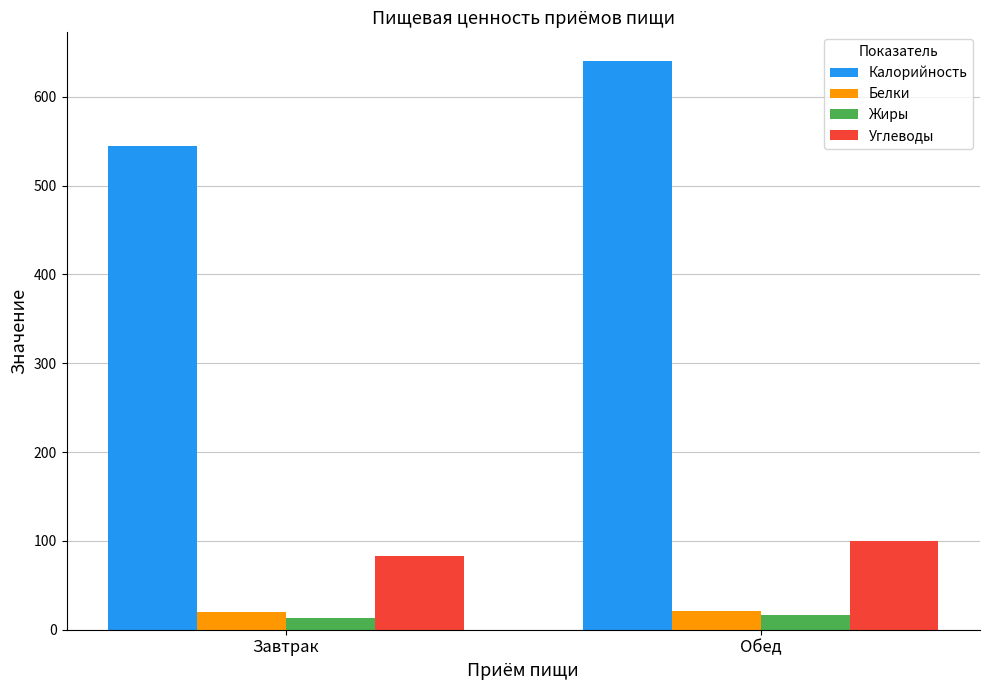

Count the number of categories in the chart.

2